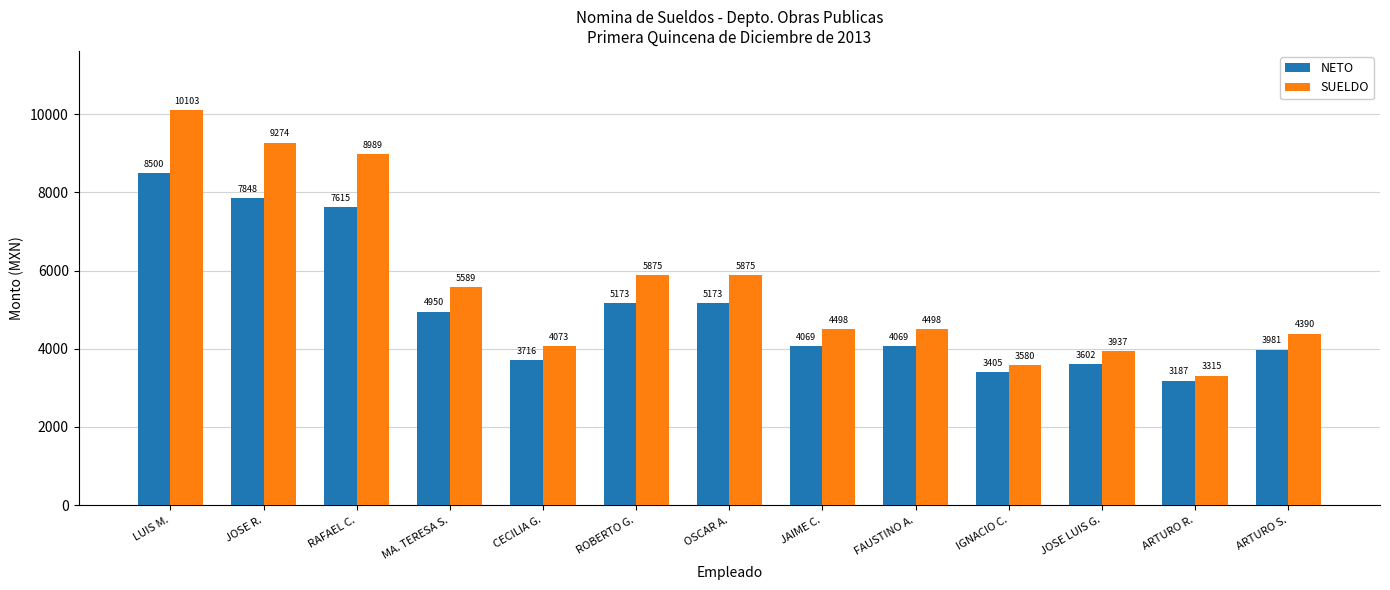

Which series changed the most between MA. TERESA S. and ARTURO R.?

SUELDO